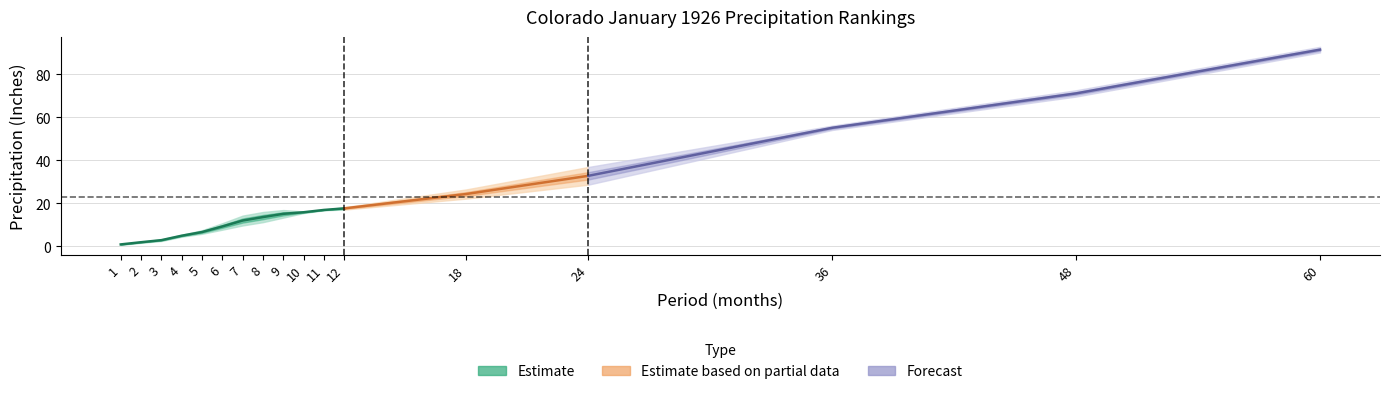

How many lines are shown in the chart?

3